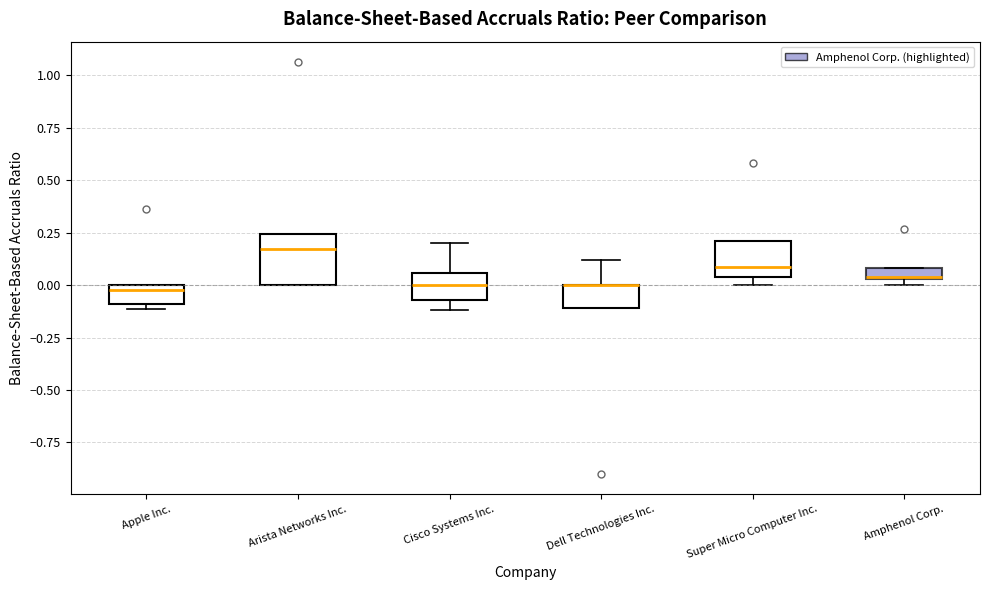

Which box is the tallest, from its lower edge to its upper edge?

Arista Networks Inc.